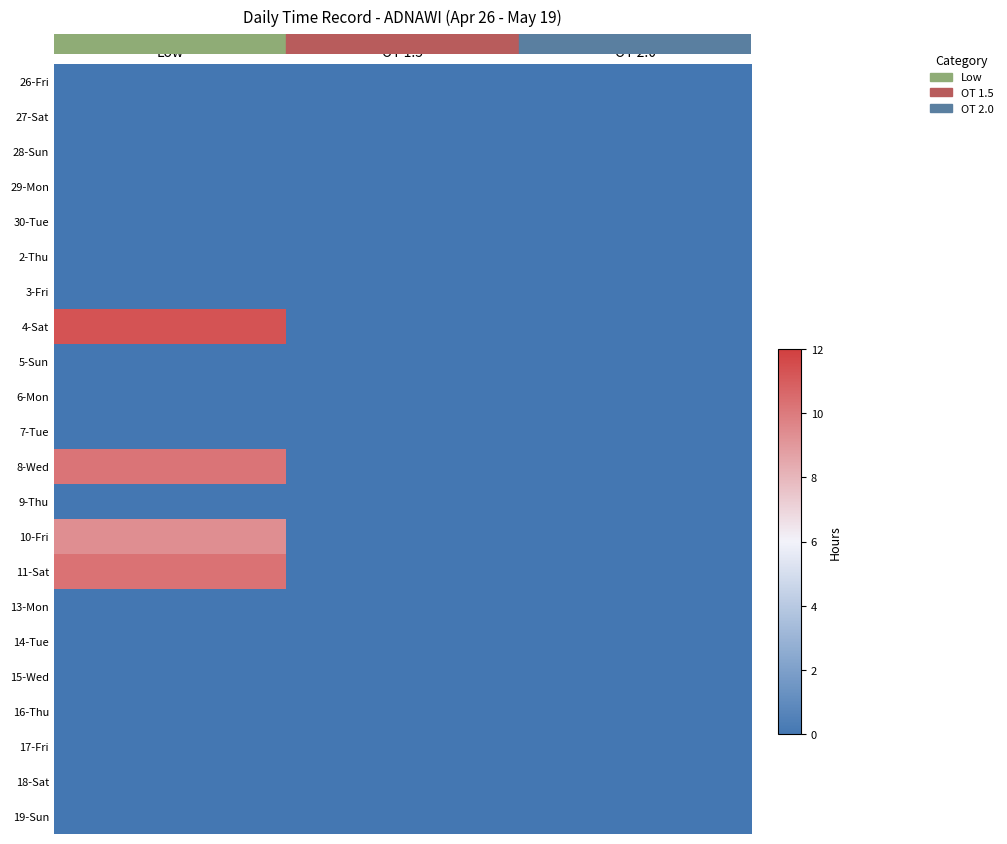

How many series are shown in this chart?

22